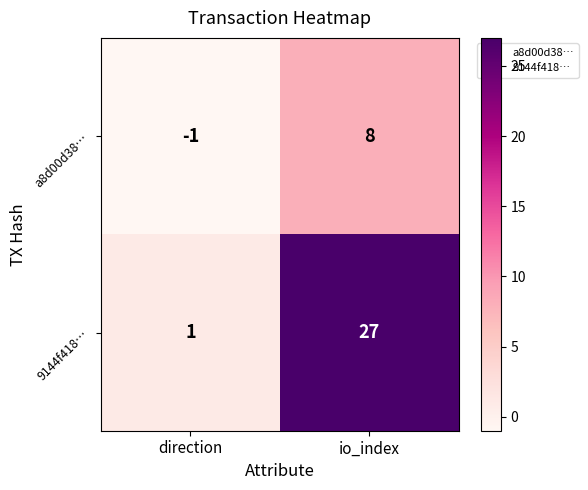

What is the difference between the maximum and minimum values in the a8d00d38… series?

9